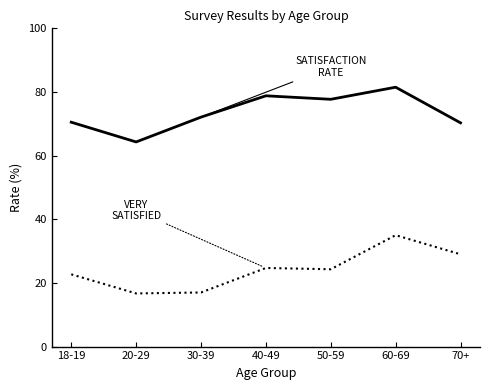

At which category is the sum across all series the highest?

60-69